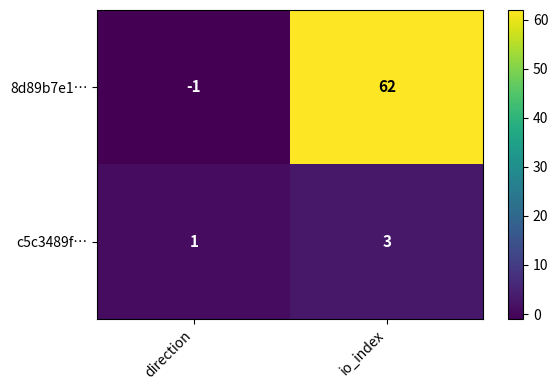

Which series has the largest total across all categories?

8d89b7e1…